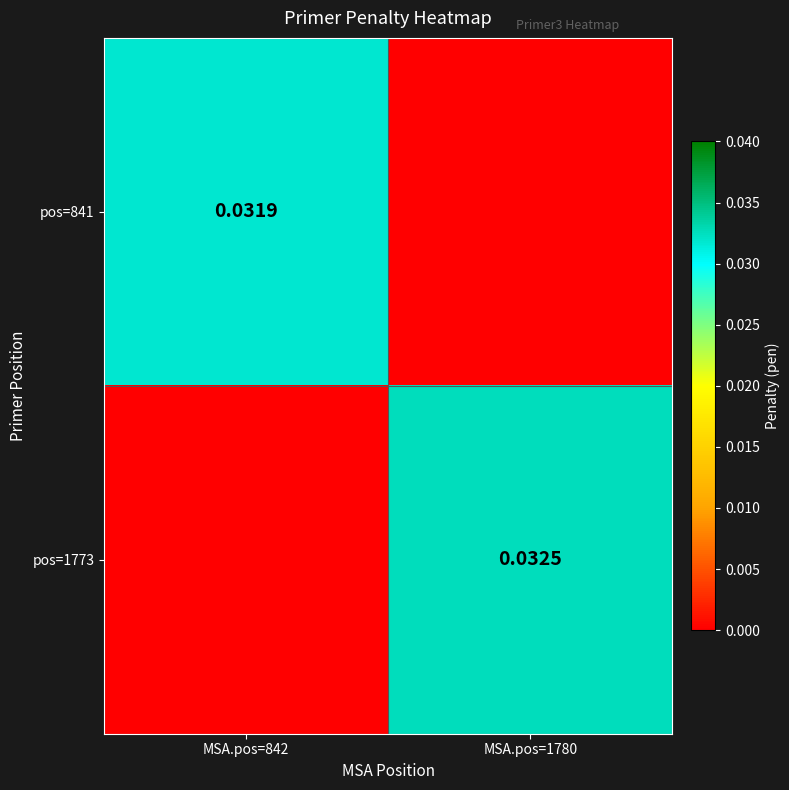

True or false: pos=1773 has a value of -0.0 at MSA.pos=842.

False